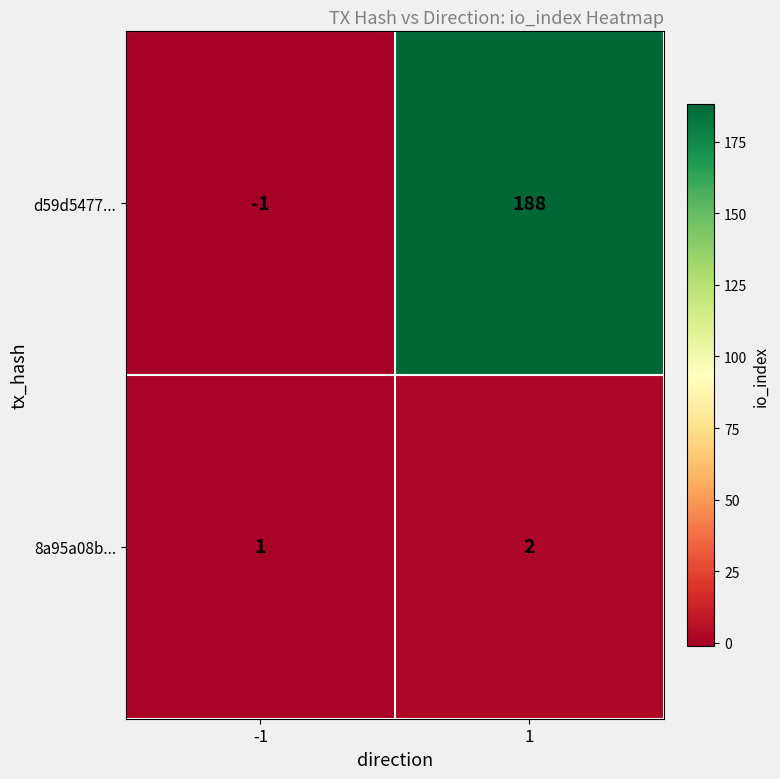

Rank the series by their average value, from highest to lowest.

d59d5477..., 8a95a08b...